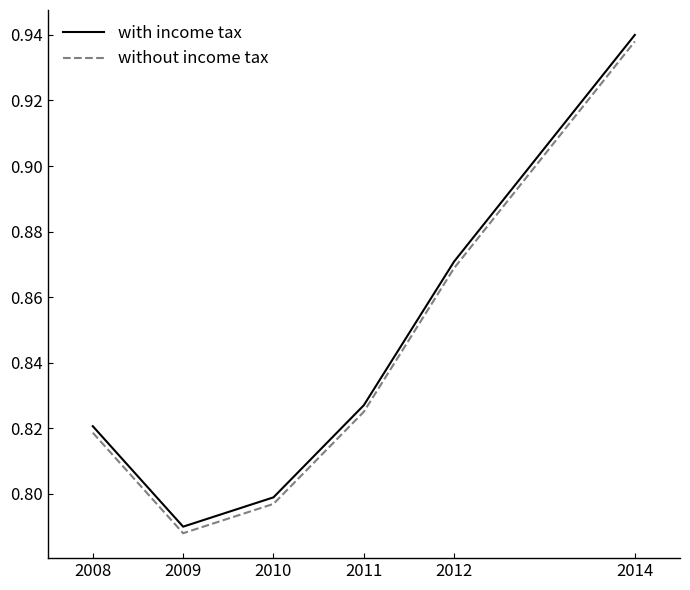

True or false: without income tax has more than 1 interior local peaks.

False